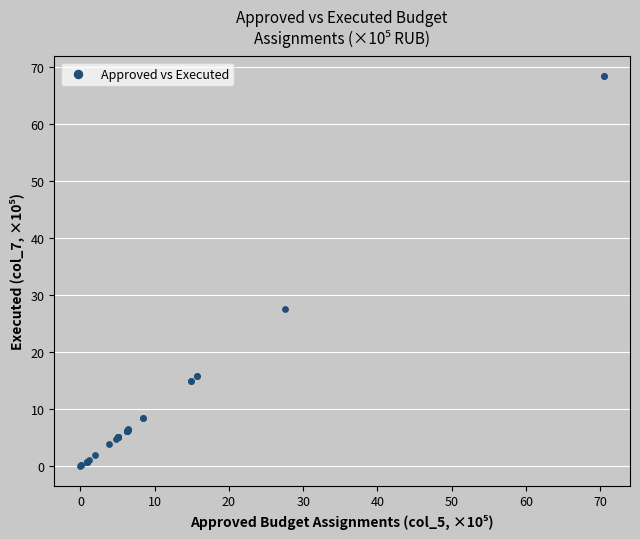

What Y value in the scatter plot is closest to 34?

27.5